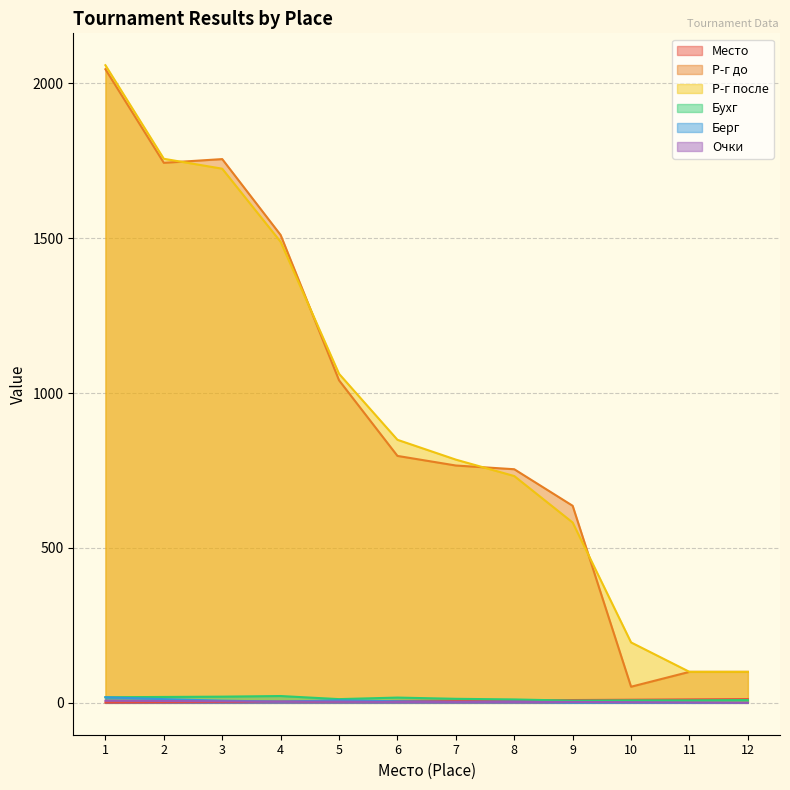

What is the difference between the Р-г после values at 5 and 12?

962